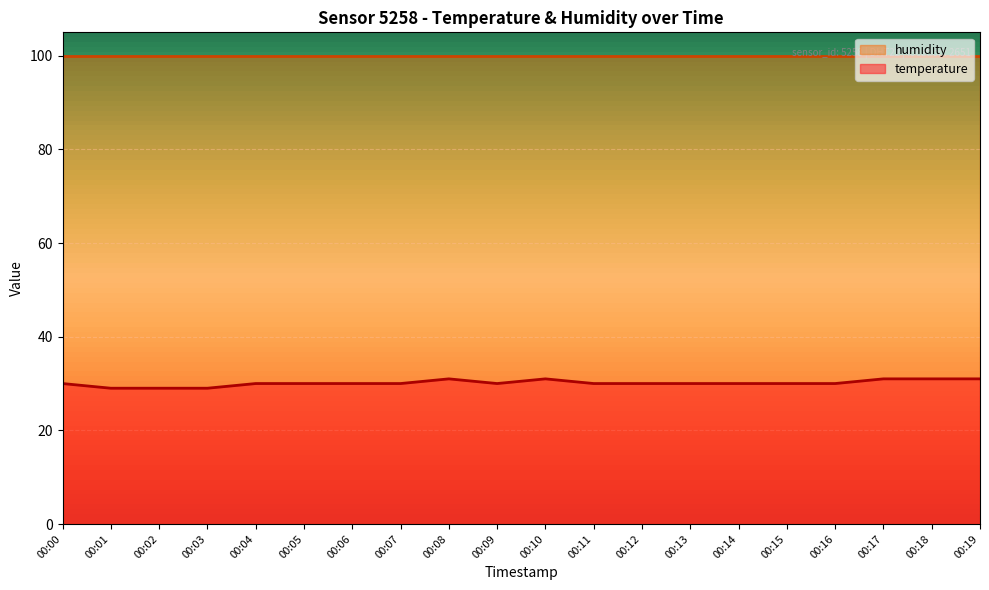

Reading left to right, what are all the values shown in this chart?

30	29	29	29	30	30	30	30	31	30	31	30	30	30	30	30	30	31	31	31